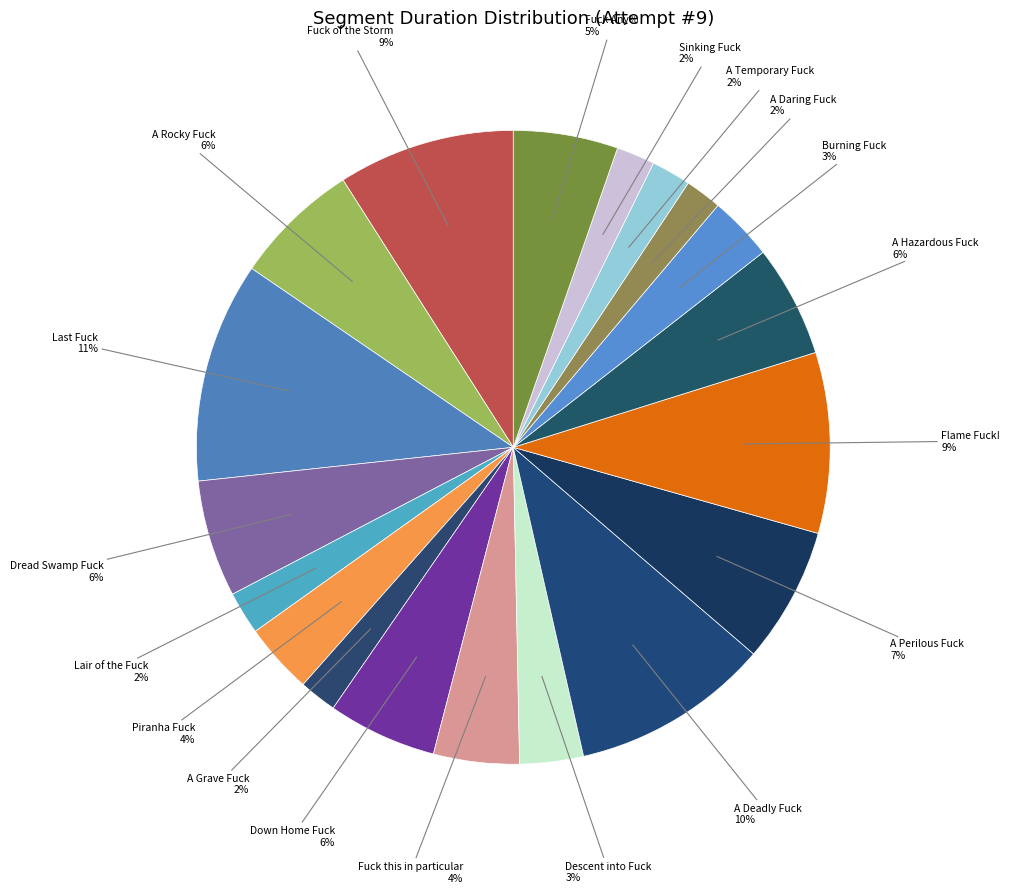

Rank the categories by value from highest to lowest.

Last Fuck, A Deadly Fuck, Flame Fuck!, Fuck of the Storm, A Perilous Fuck, A Rocky Fuck, Dread Swamp Fuck, A Hazardous Fuck, Down Home Fuck, Fuck Any%, Fuck this in particular, Piranha Fuck, Burning Fuck, Descent into Fuck, Lair of the Fuck, A Temporary Fuck, Sinking Fuck, A Grave Fuck, A Daring Fuck